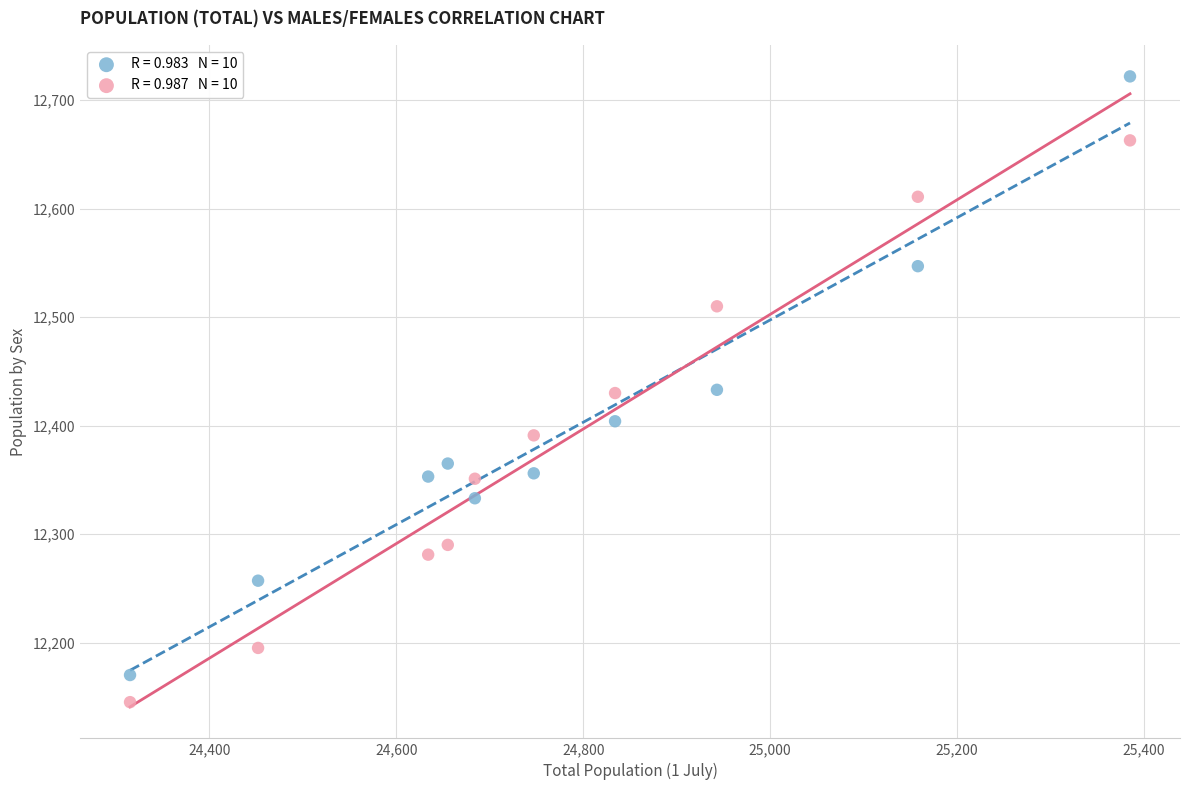

Across all data points, what is the range of X values (max minus min)?

1070